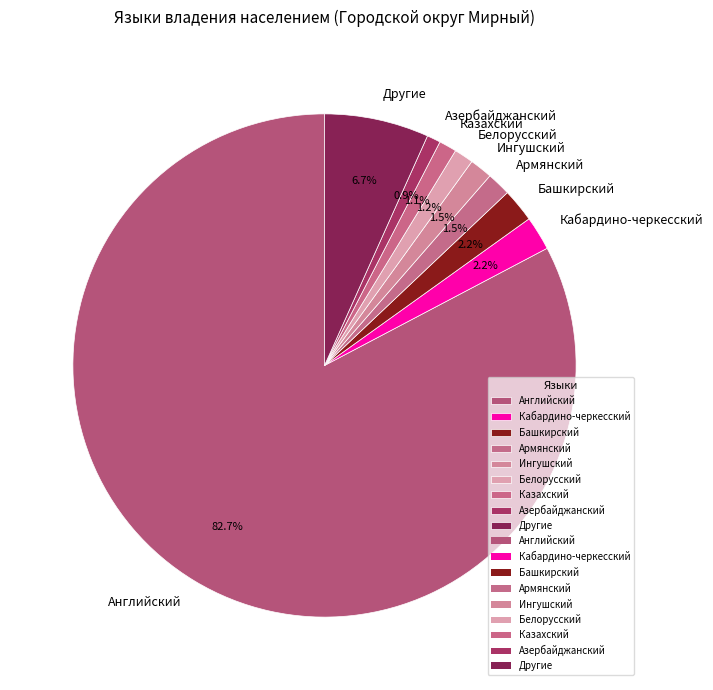

Combined, do Азербайджанский and Другие account for over 50%?

No